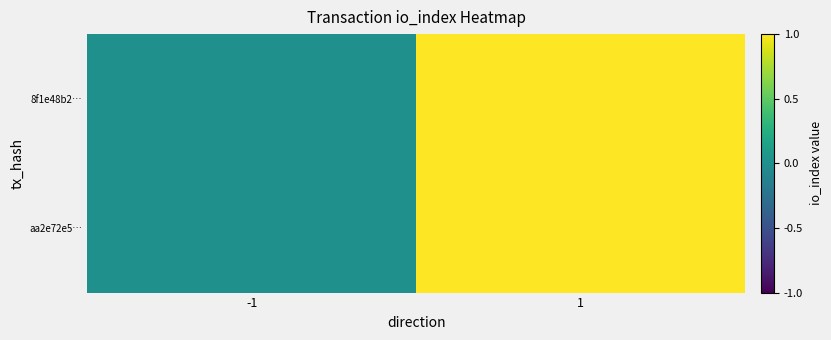

Rank the series at -1 from highest to lowest value.

aa2e72e5…, 8f1e48b2…